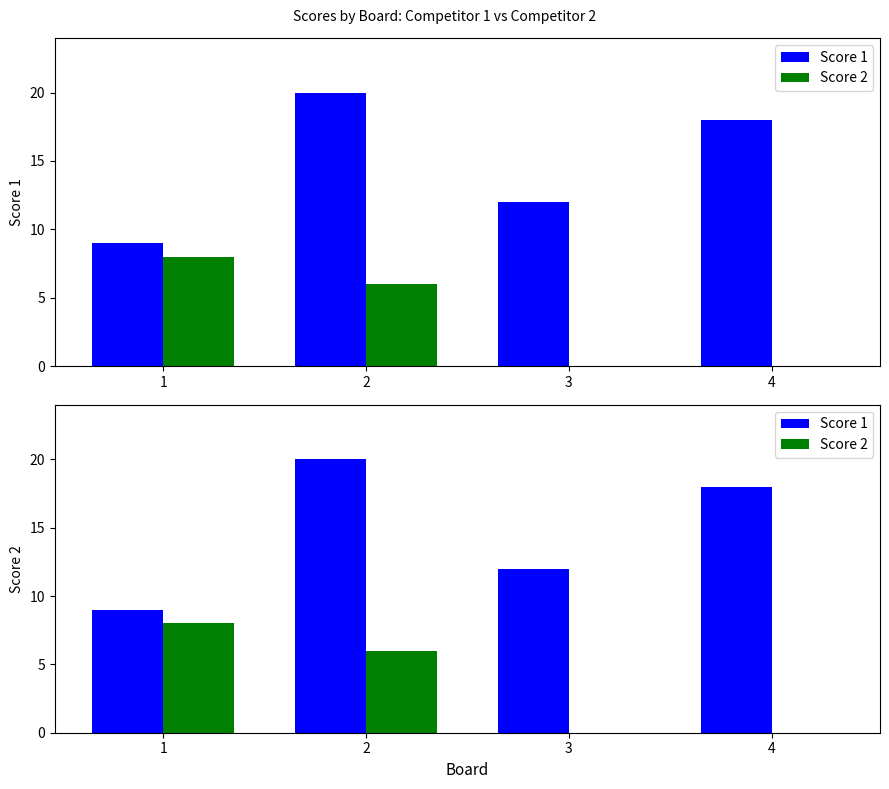

What is the difference between the maximum and second lowest values in the Score 2 series?

8